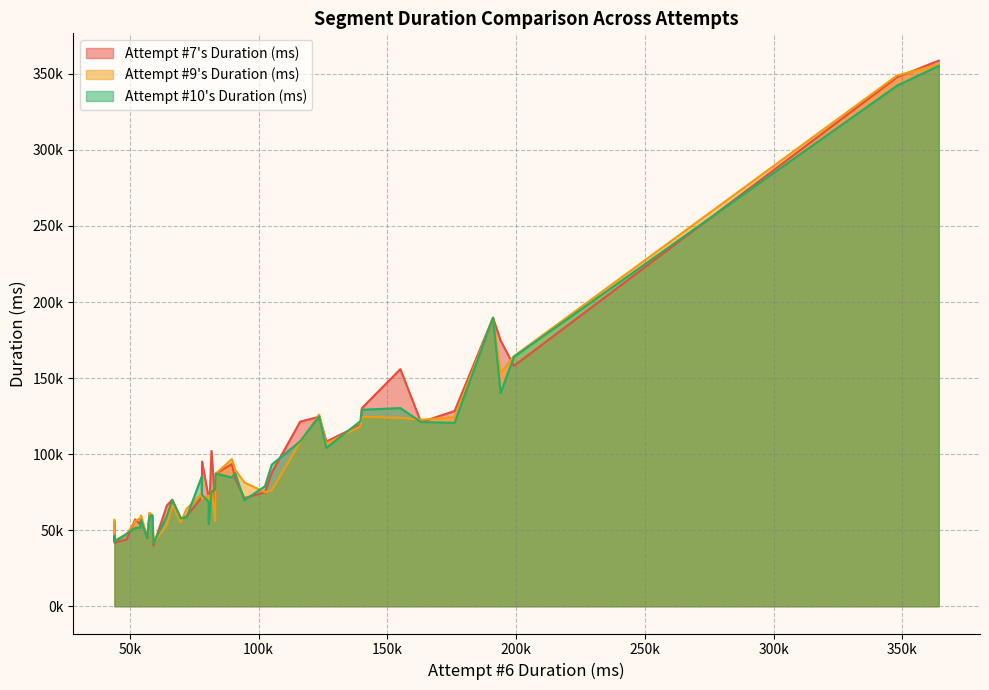

Which series ends up on top after the final intersection of Attempt #7's Duration (ms) and Attempt #9's Duration (ms)?

Attempt #7's Duration (ms)